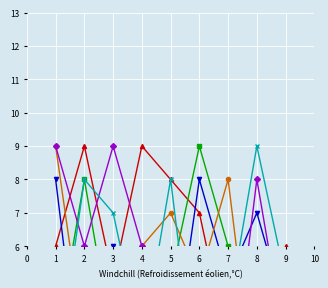

After their last crossing, which series has the higher values: col_5 or col_3?

col_3